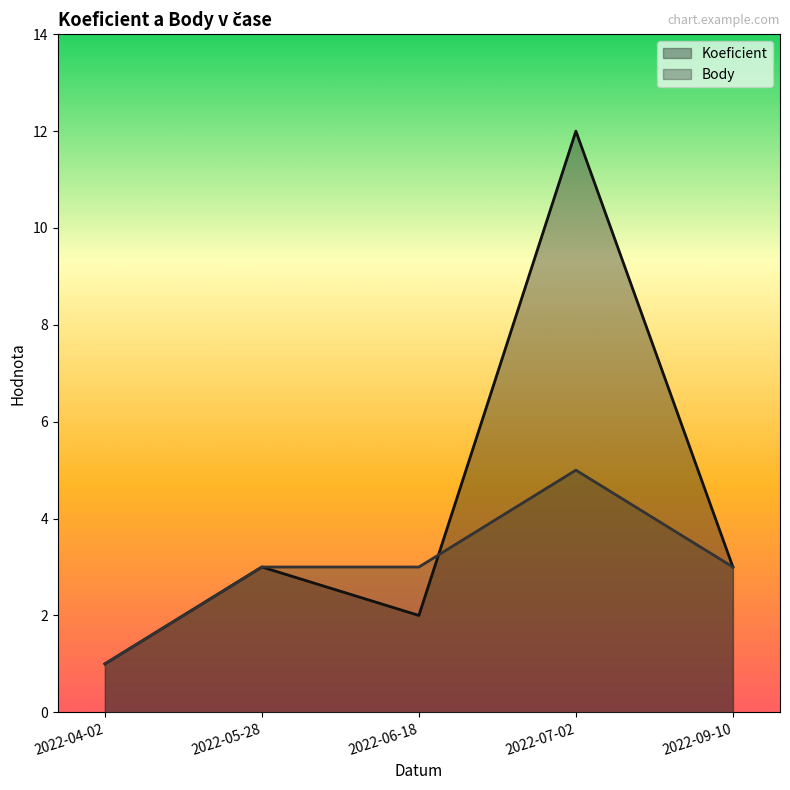

At how many categories does at least one series exceed 7?

1